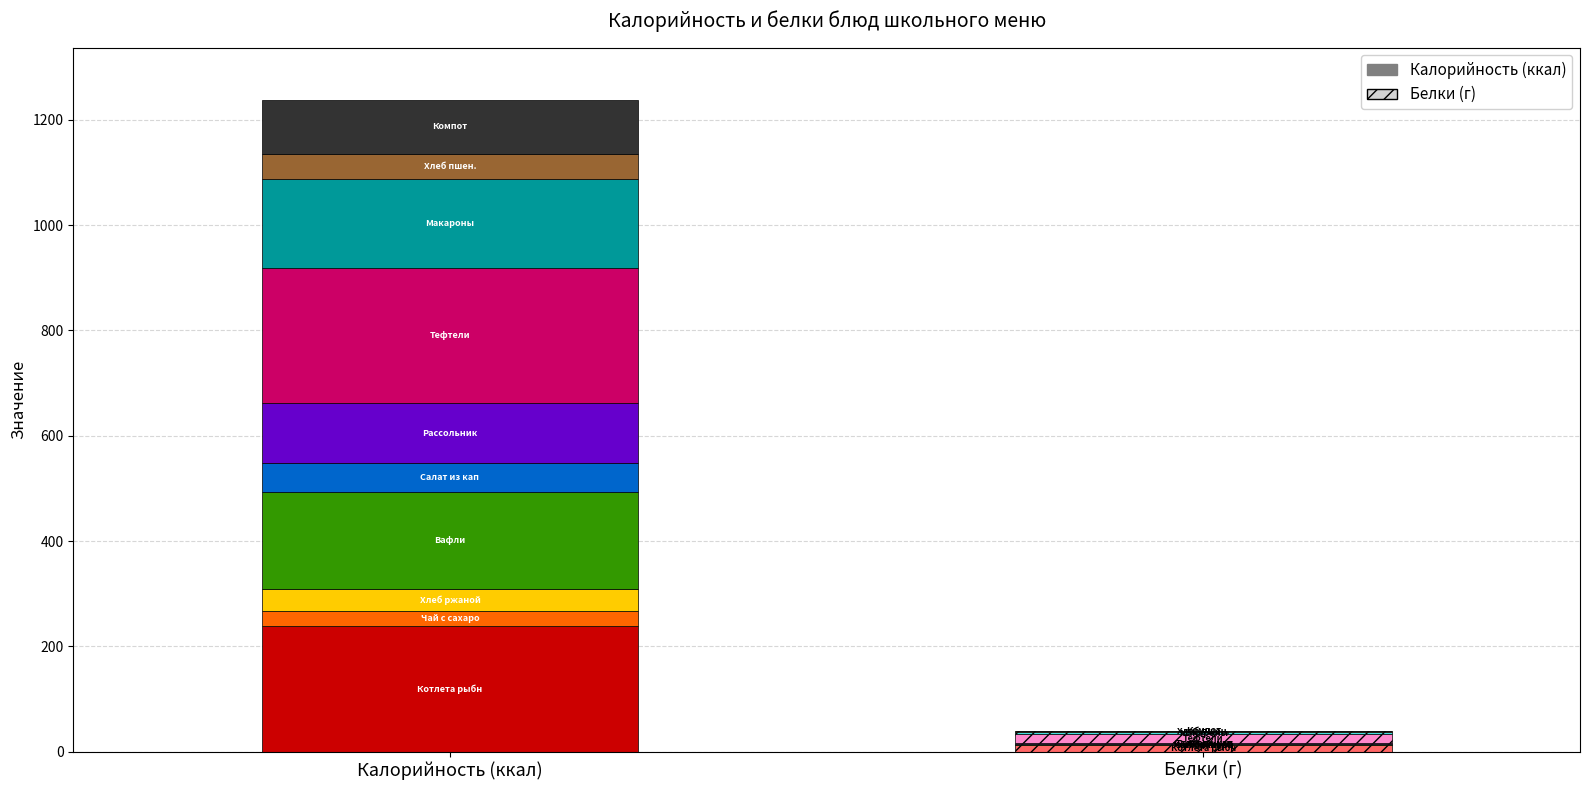

Where does the Белки series first go above 1?

Котлета рыбная с картофельным пюре